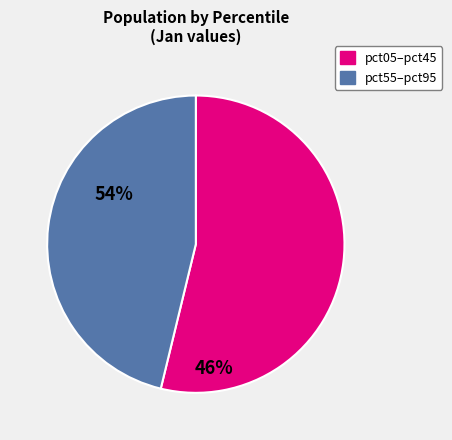

Does any single category account for the majority?

Yes